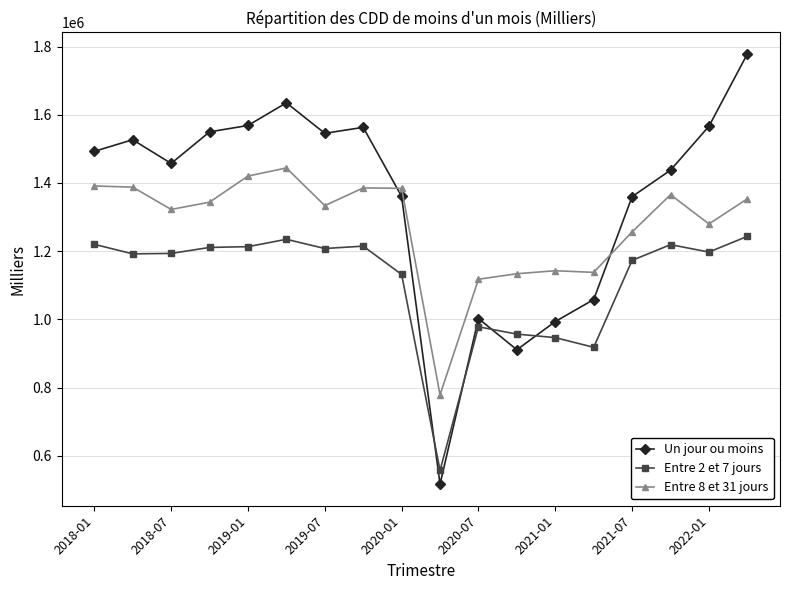

Does the chart have visible grid lines?

Yes